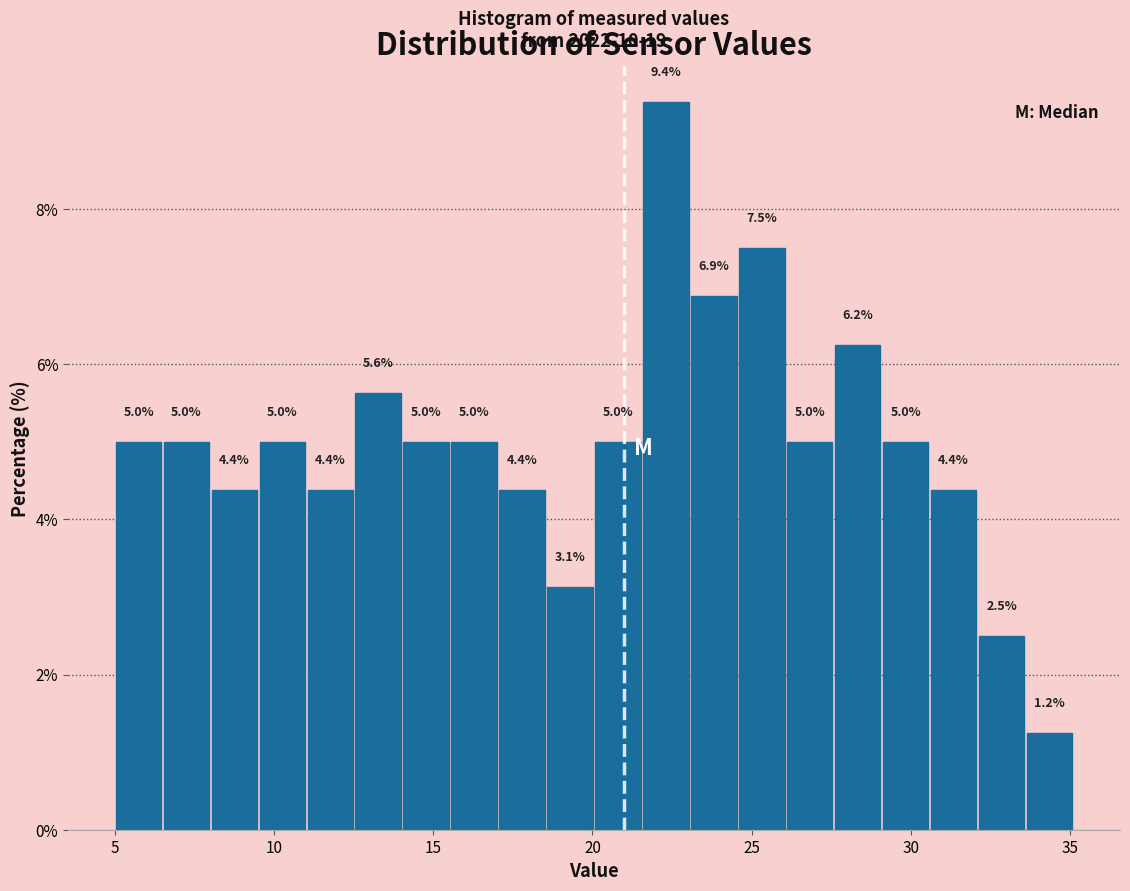

Around what value on the x-axis is the tallest bar? Give the approximate position of its centre, as read against the axis.

22.5